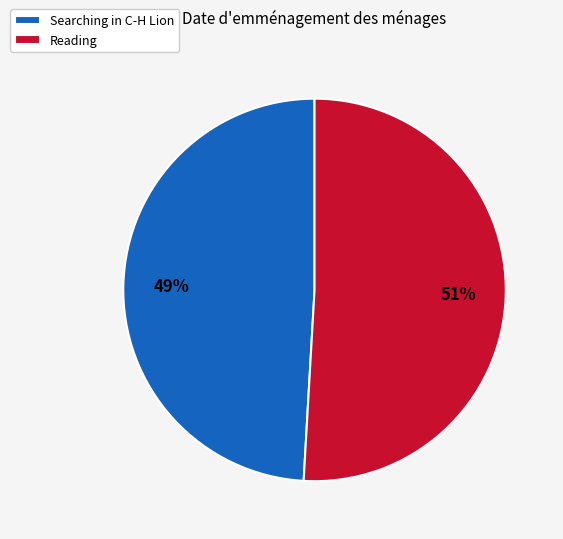

To the nearest percent, what is the difference between the largest and smallest slice percentages?

2%